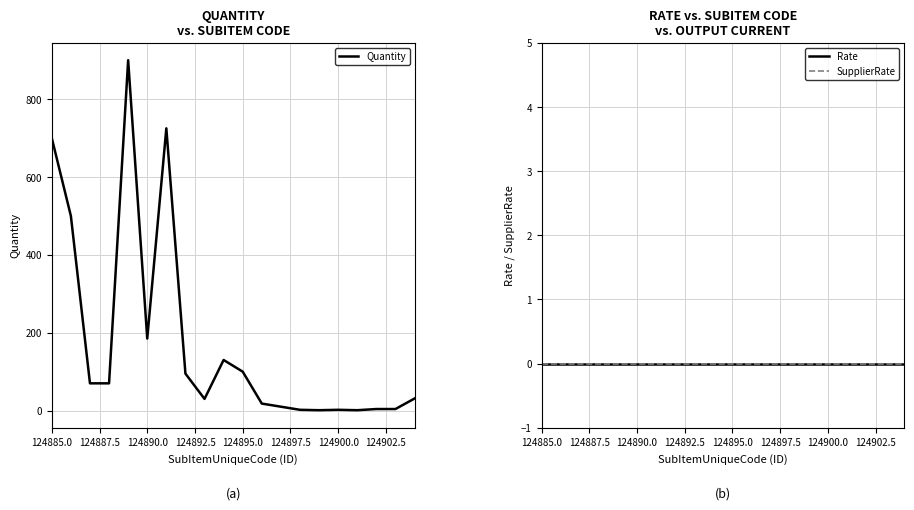

Rank the series by their maximum value, from lowest to highest.

Rate, SupplierRate, Quantity